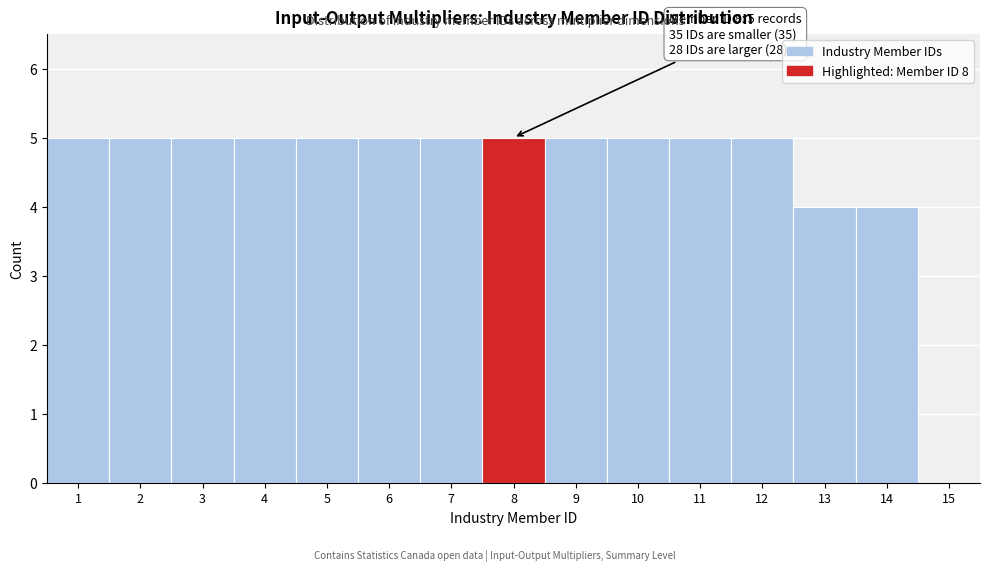

Reading right to left, transcribe all the data shown in this chart.

15=0	14=4	13=4	12=5	11=5	10=5	9=5	8=5	7=5	6=5	5=5	4=5	3=5	2=5	1=5